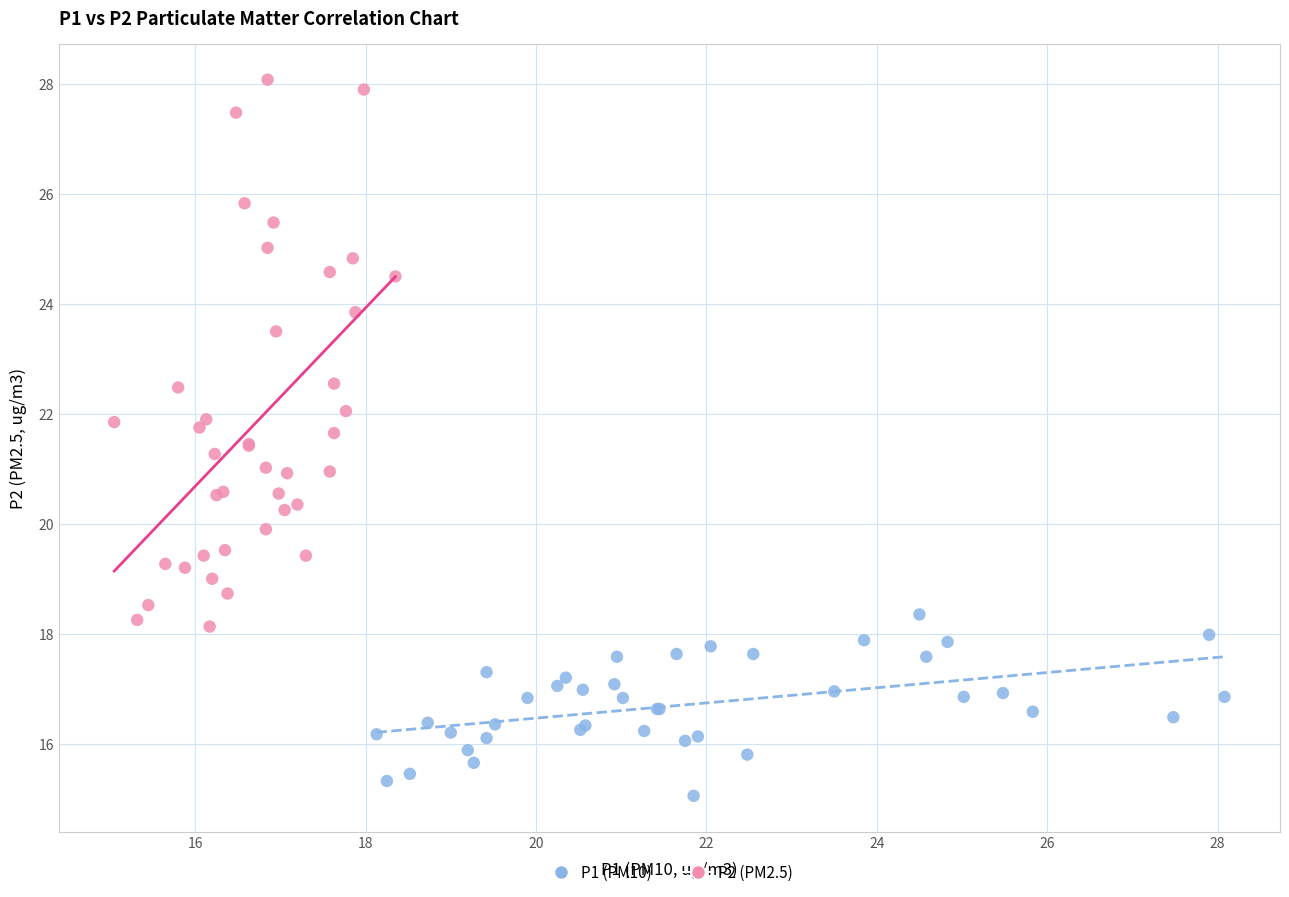

Which series reaches the maximum Y coordinate?

P2 (PM2.5)